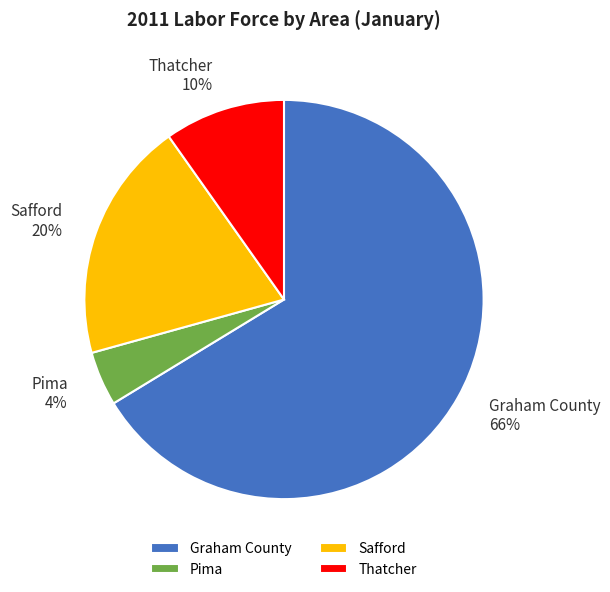

Does Graham County represent more than half of the total?

Yes